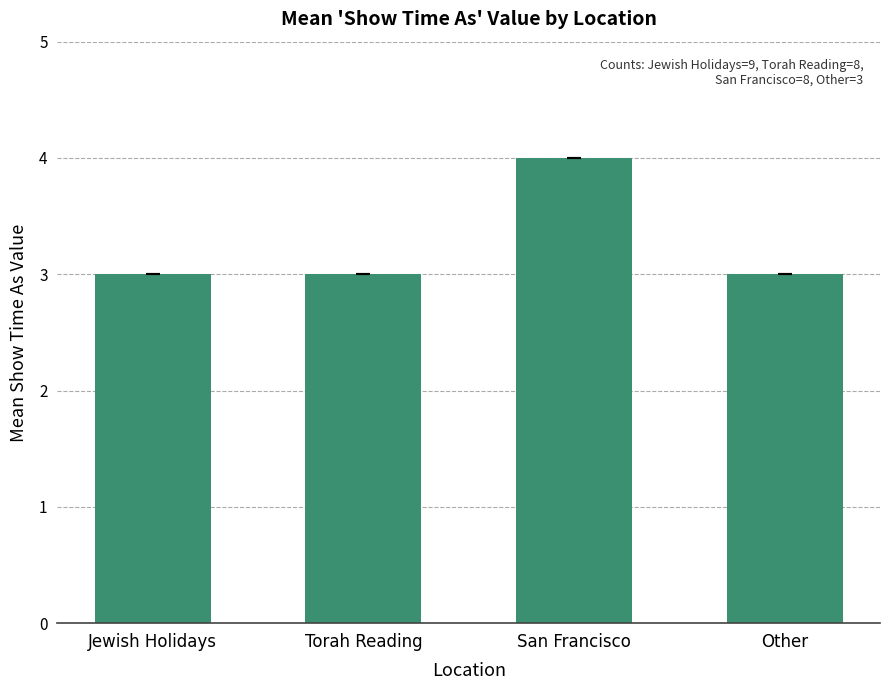

Reading right to left, extract all data points from this chart.

Other=3	San Francisco=4	Torah Reading=3	Jewish Holidays=3